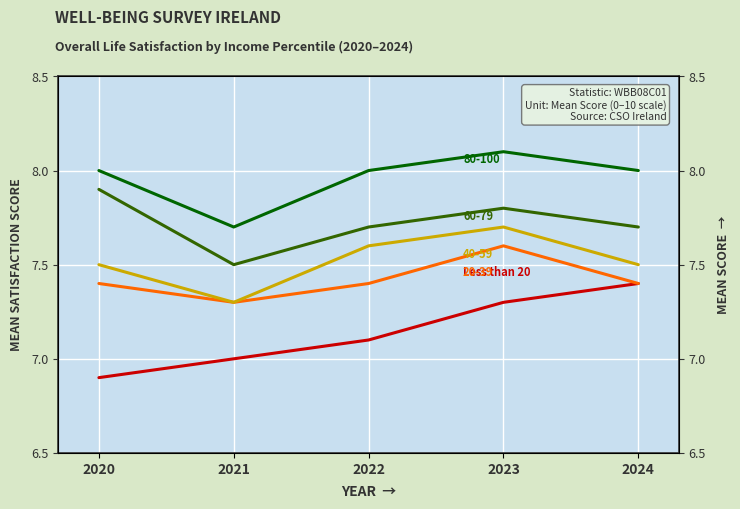

What is the sum of the values at 2020 and 2022?

14.0